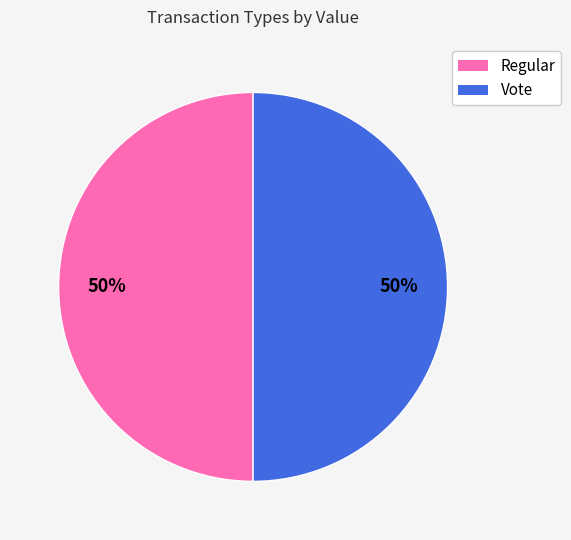

To the nearest percent, what is the average slice percentage?

50%